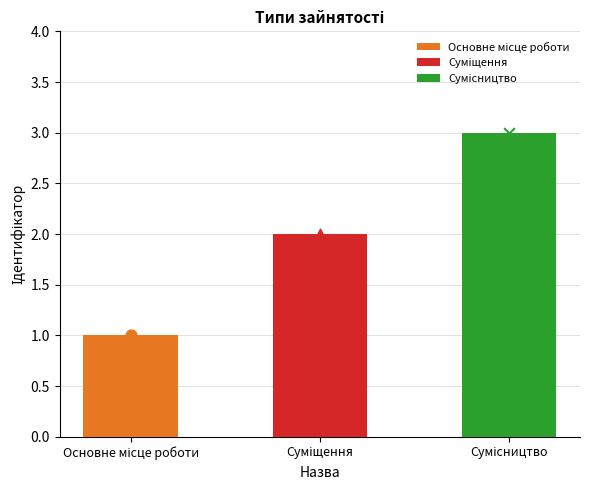

What is the change in value from Основне місце роботи to Сумісництво?

+2